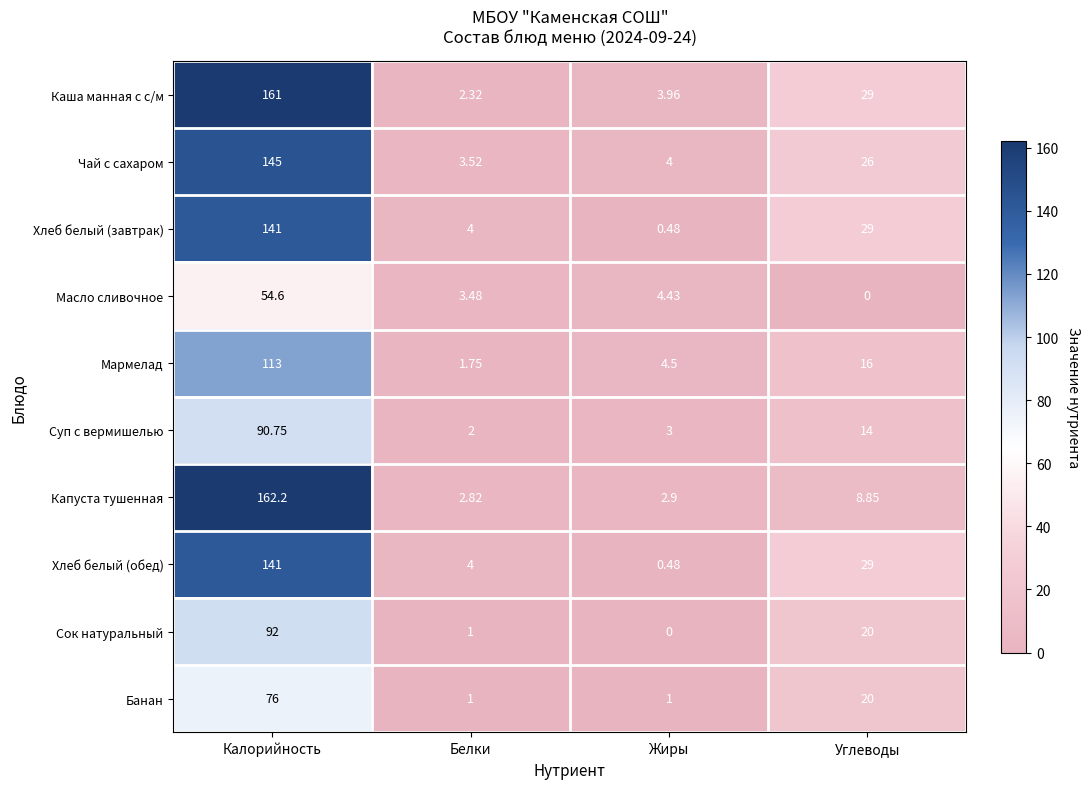

Rank the categories by Хлеб белый (завтрак) value from lowest to highest.

Жиры, Белки, Углеводы, Калорийность